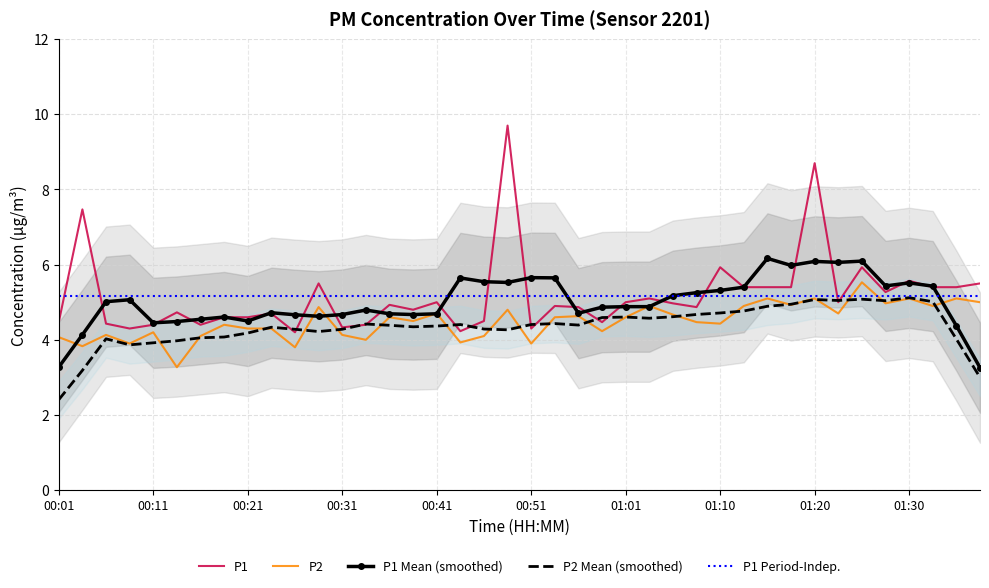

How many lines are shown in the chart?

5